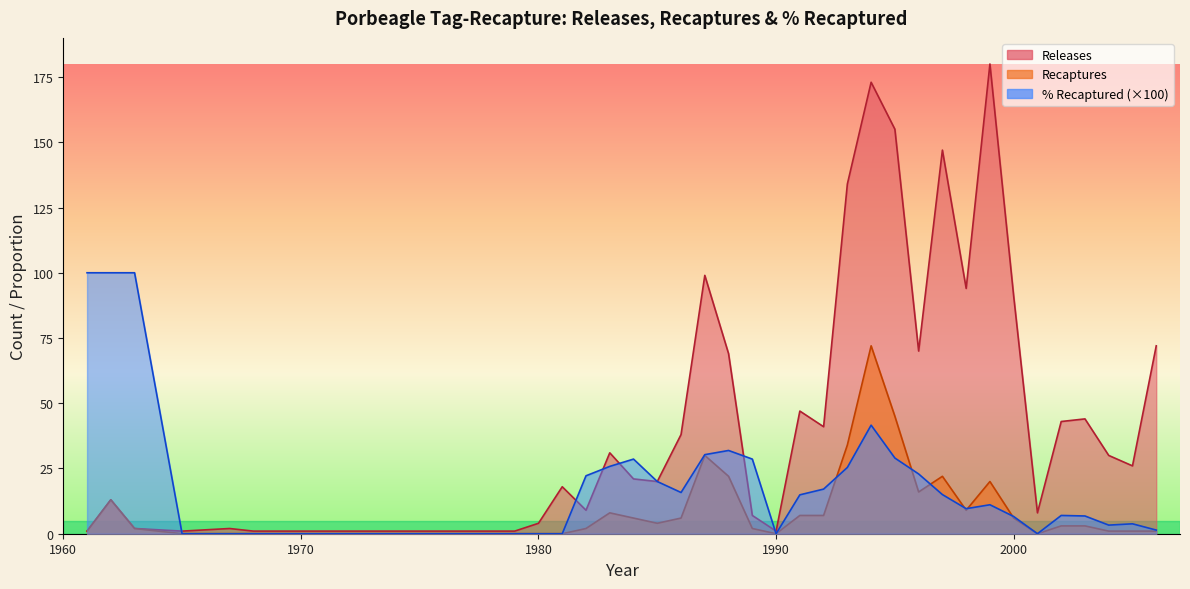

What is the value of the Recaptures point at the 2nd from the left?

13.0